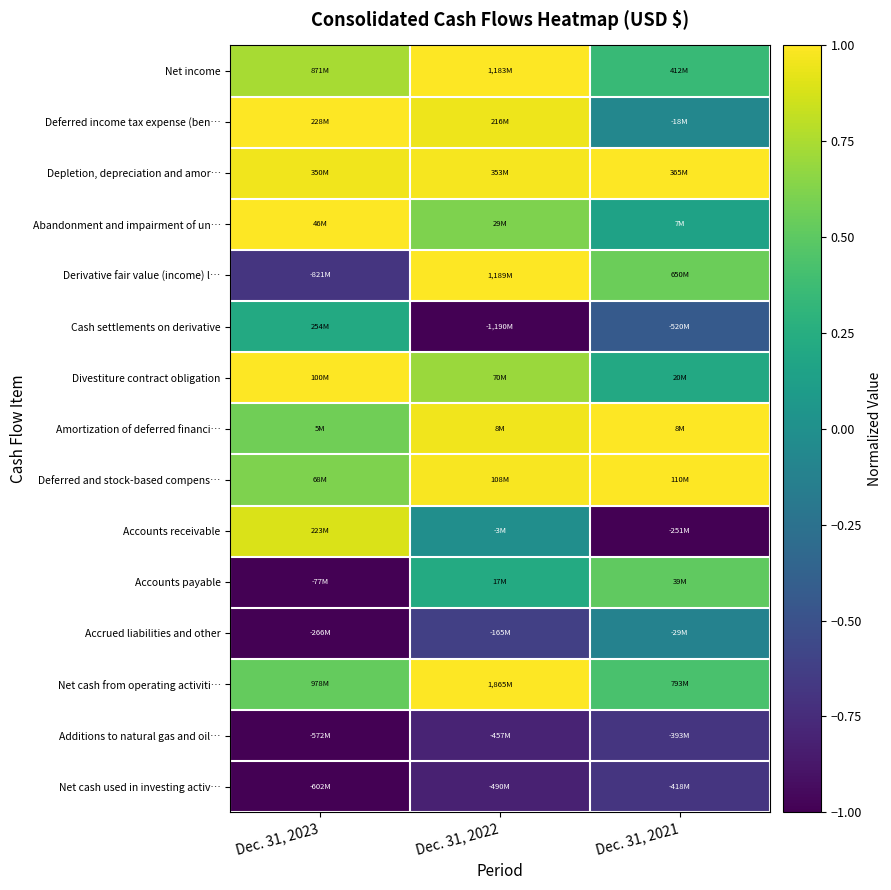

How many data points does each series have?

3